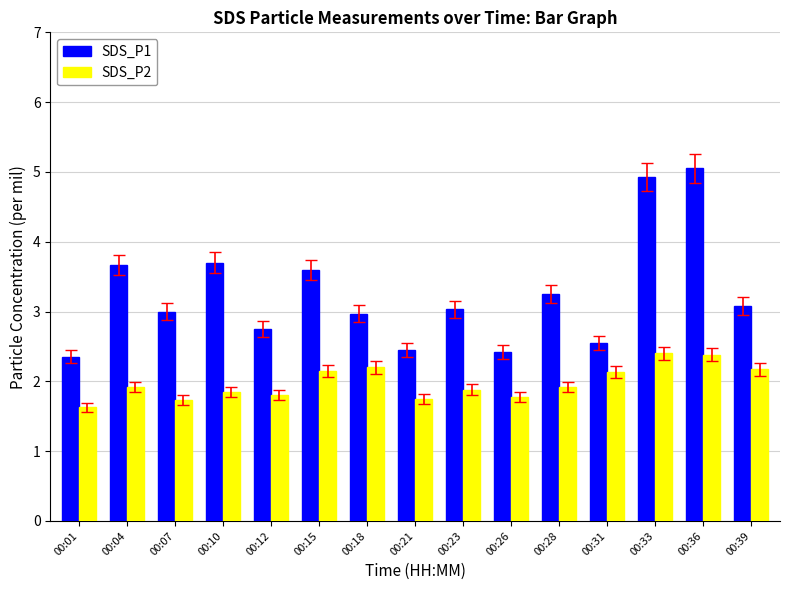

Which series has the largest range (max minus min)?

SDS_P1